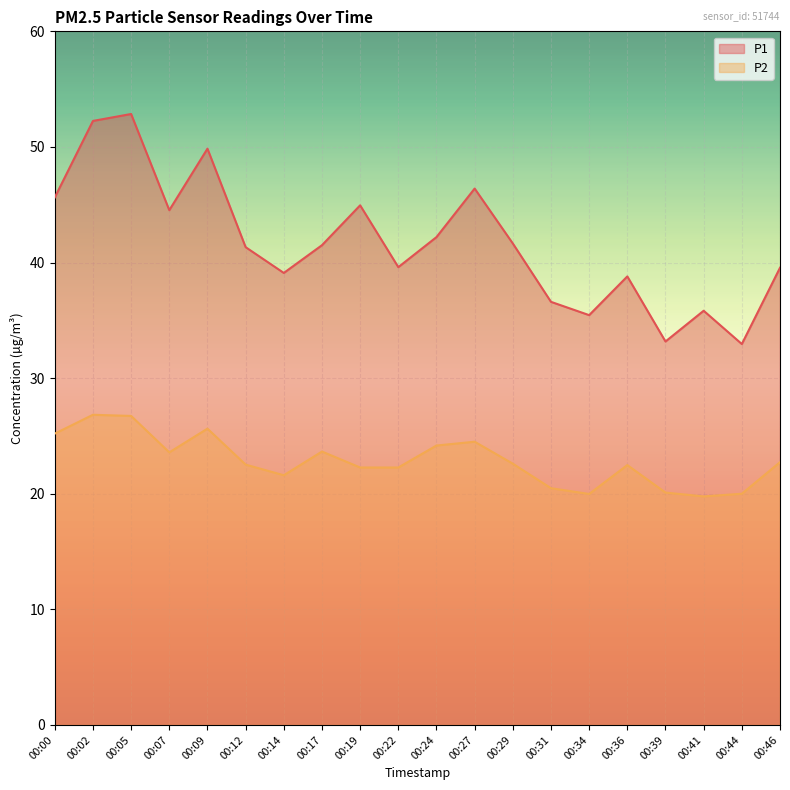

Which label corresponds to the largest value in the chart?

00:05